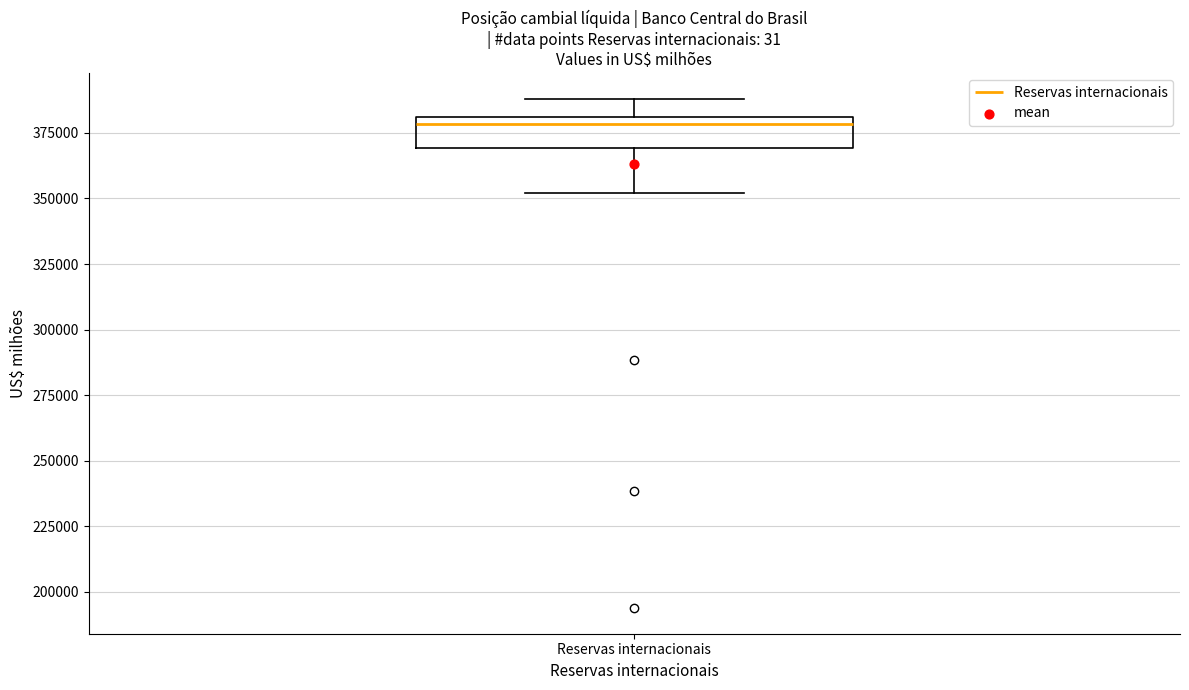

Where does the upper whisker of the box for Reservas internacionais end on the y-axis? The values are not printed on the chart, so give them approximately, as read against the axis.

390000